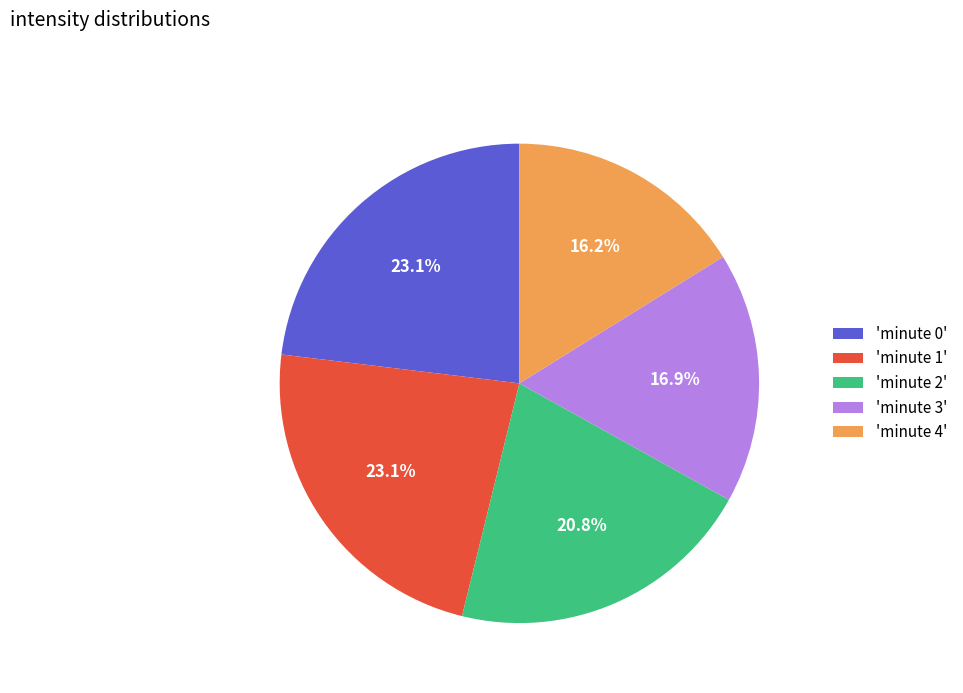

What is the smallest slice in the pie chart?

'minute 4'